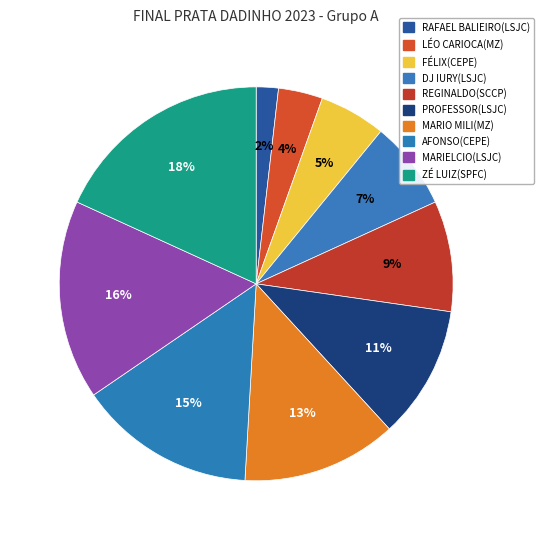

How many segments does this pie chart have?

10